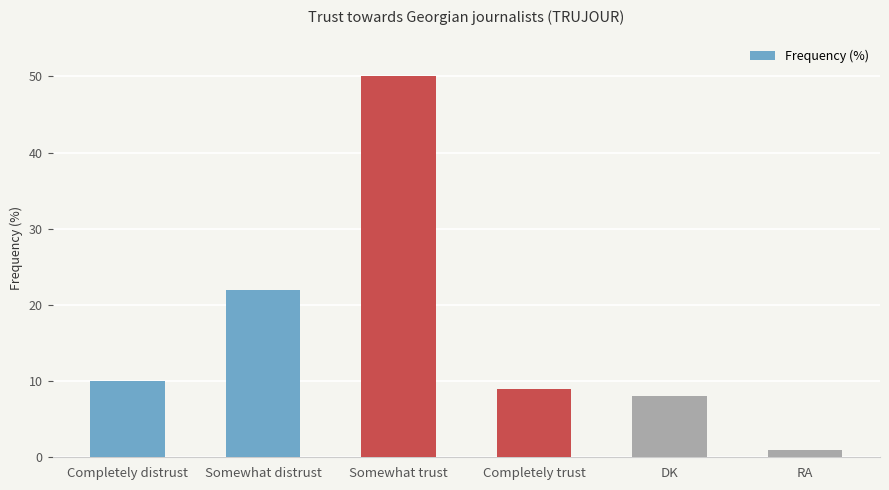

Between Completely distrust and RA, which is larger?

Completely distrust